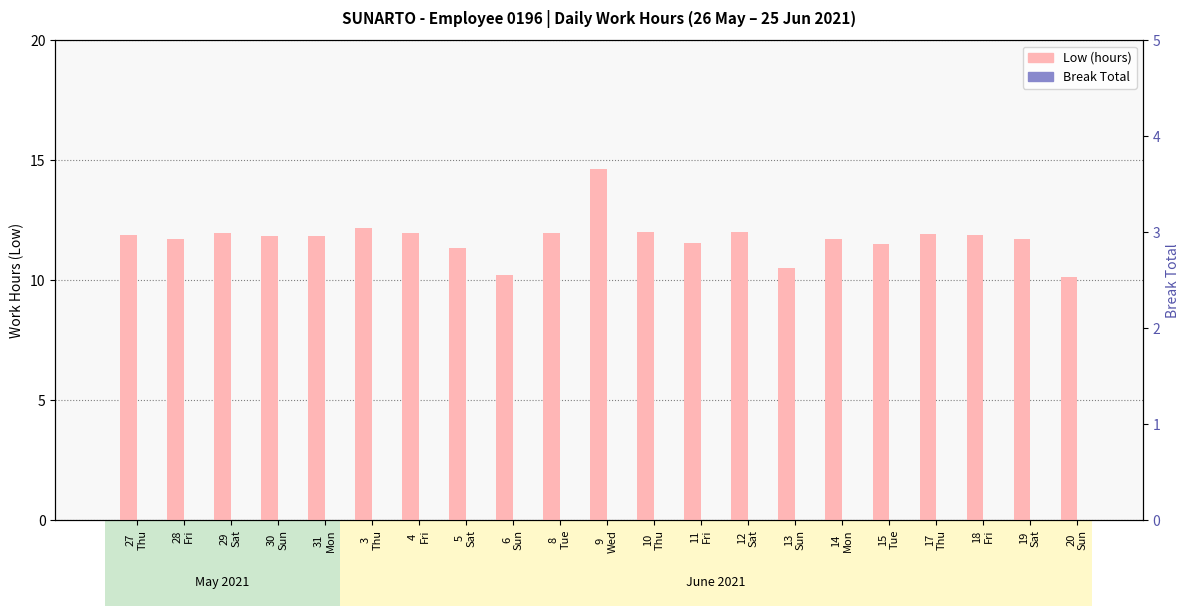

Reading left to right, list all the values displayed in this chart.

Low (hours): 27
Thu=11.9	28
Fri=11.7	29
Sat=12.0	30
Sun=11.8	31
Mon=11.8	3
Thu=12.2	4
Fri=12.0	5
Sat=11.3	6
Sun=10.2	8
Tue=12.0	9
Wed=14.6	10
Thu=12.0	11
Fri=11.6	12
Sat=12.0	13
Sun=10.5	14
Mon=11.7	15
Tue=11.5	17
Thu=11.9	18
Fri=11.9	19
Sat=11.7	20
Sun=10.1
Break Total: 27
Thu=0.0	28
Fri=0.0	29
Sat=0.0	30
Sun=0.0	31
Mon=0.0	3
Thu=0.0	4
Fri=0.0	5
Sat=0.0	6
Sun=0.0	8
Tue=0.0	9
Wed=0.0	10
Thu=0.0	11
Fri=0.0	12
Sat=0.0	13
Sun=0.0	14
Mon=0.0	15
Tue=0.0	17
Thu=0.0	18
Fri=0.0	19
Sat=0.0	20
Sun=0.0